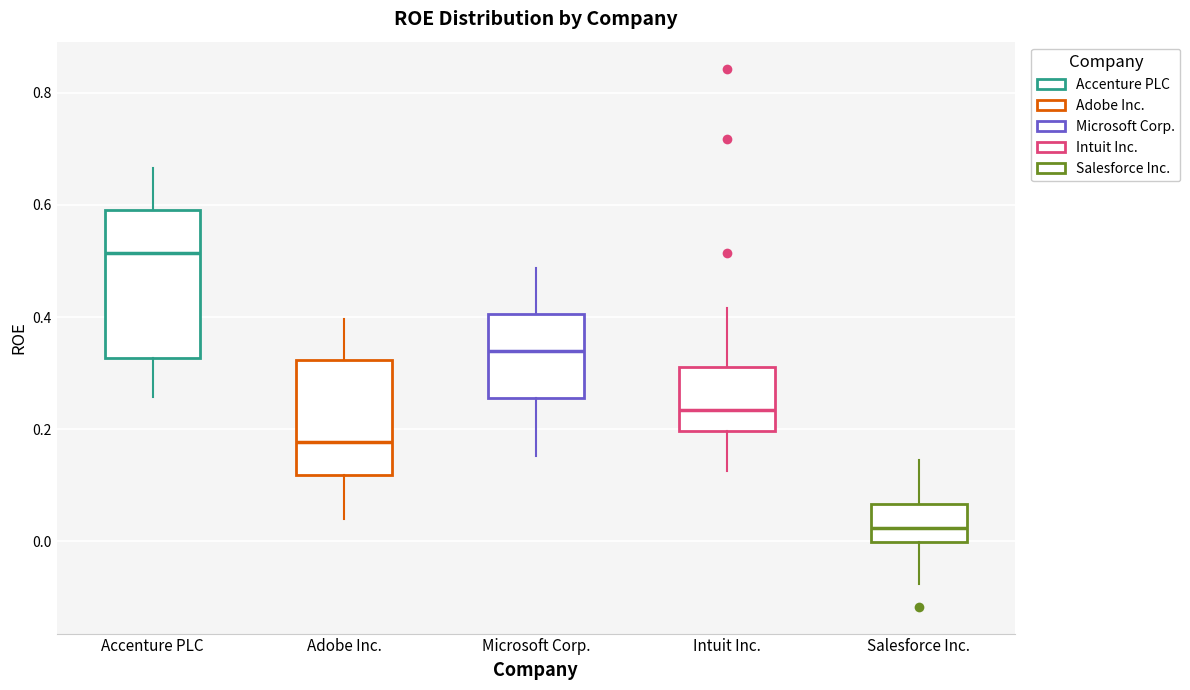

Which box has the highest median line?

Accenture PLC